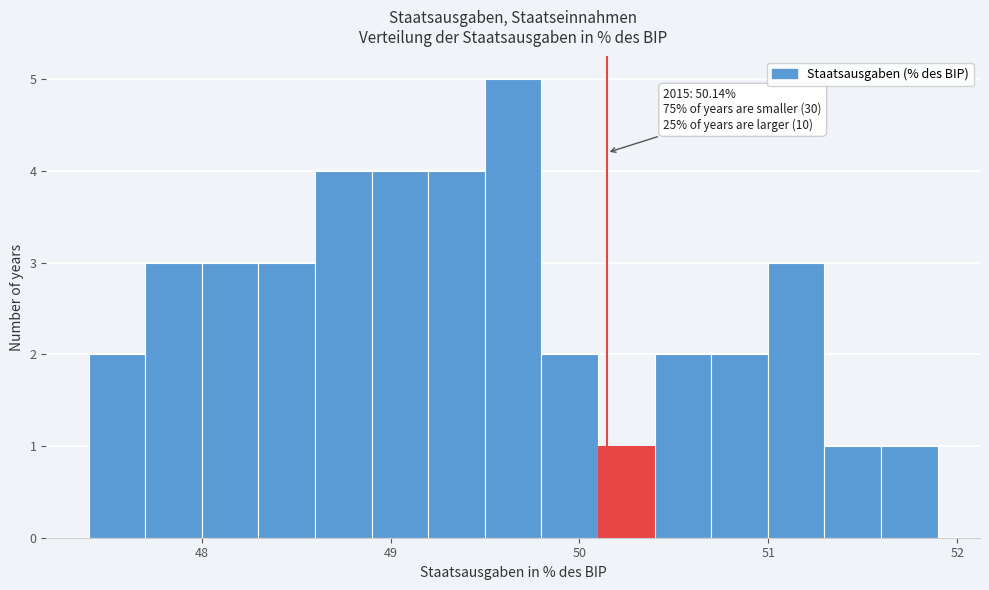

Around what value on the x-axis is the tallest bar? Give the approximate position of its centre, as read against the axis.

49.6